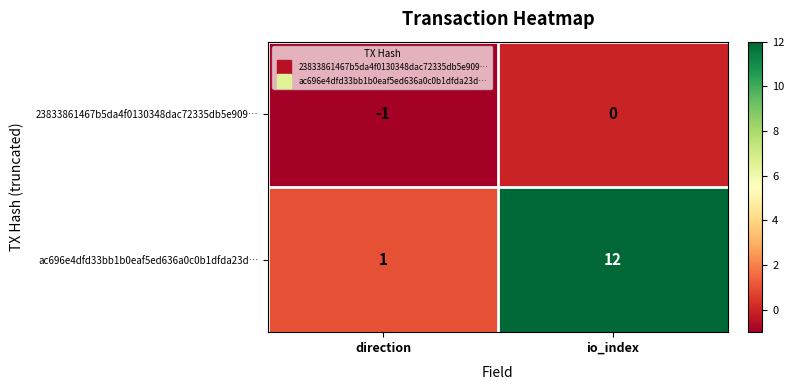

Which series has the largest total across all categories?

ac696e4dfd33bb1b0eaf5ed636a0c0b1dfda23d…